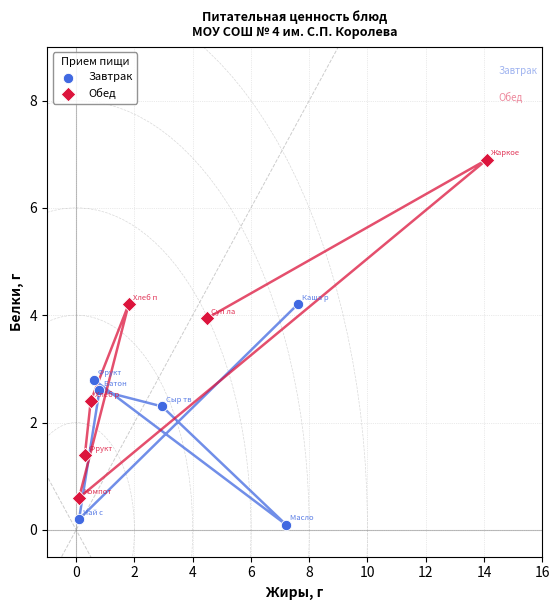

Which series contains the highest Y value?

Обед